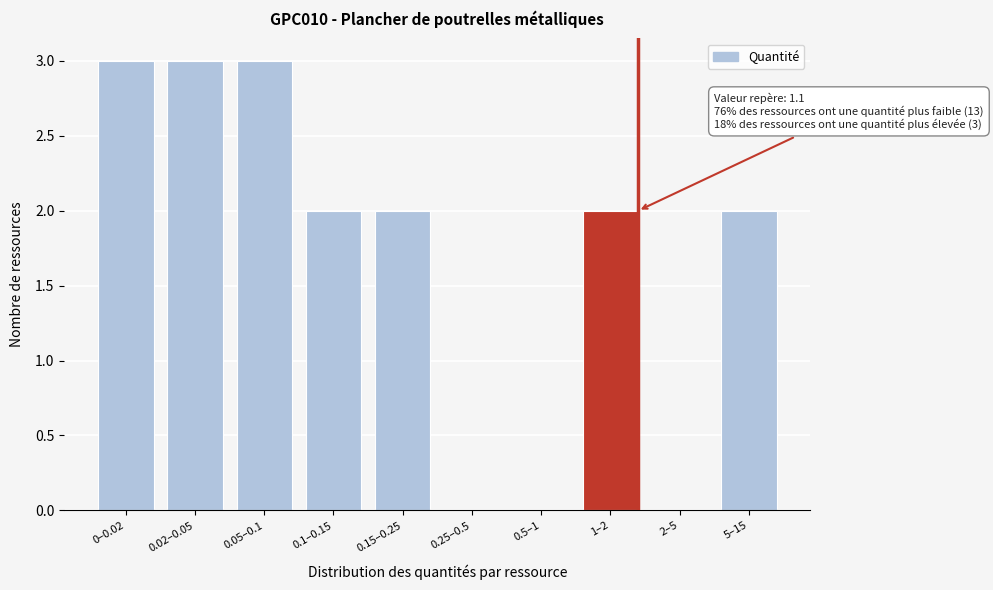

Reading right to left, transcribe all the data shown in this chart.

5–15=2	2–5=0	1–2=2	0.5–1=0	0.25–0.5=0	0.15–0.25=2	0.1–0.15=2	0.05–0.1=3	0.02–0.05=3	0–0.02=3